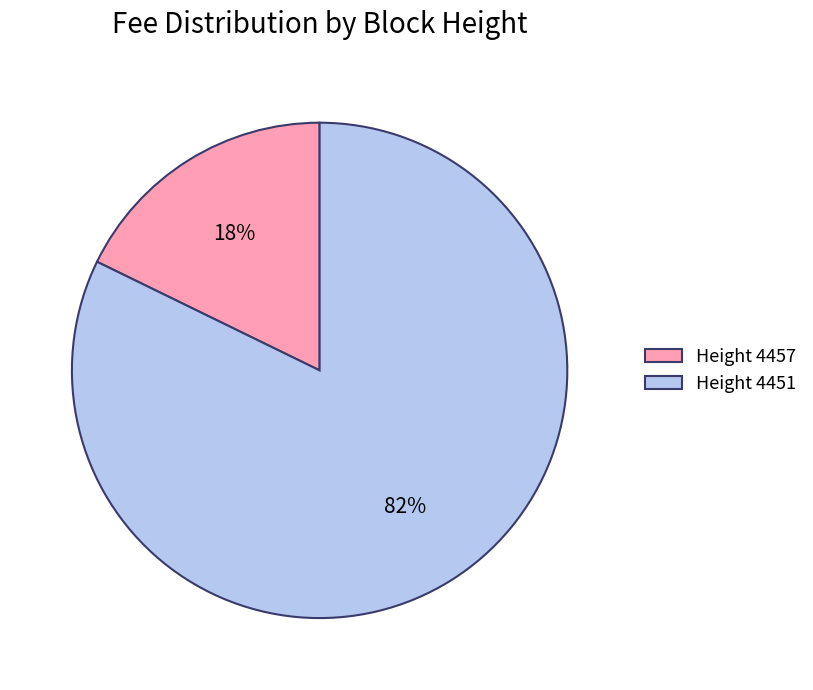

What percentage is the Height 4457 slice, to the nearest percent?

18%